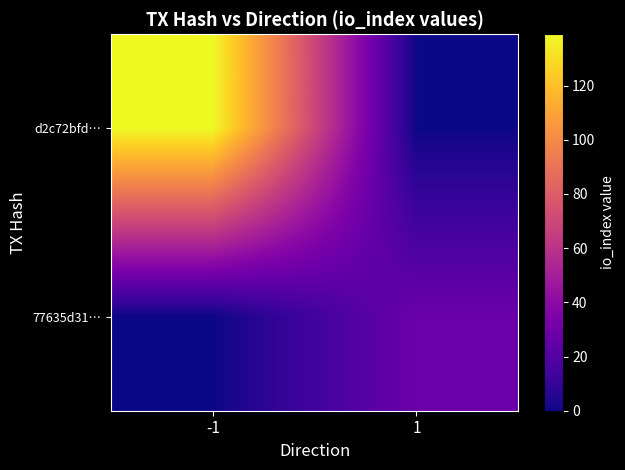

Which series has the largest total across all categories?

d2c72bfd…